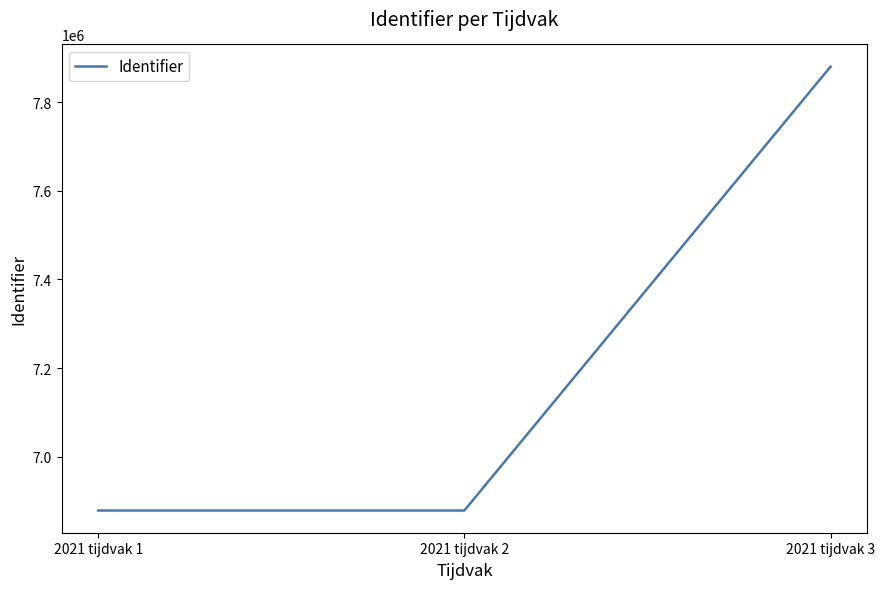

What is the change in value from 2021 tijdvak 1 to 2021 tijdvak 2?

+2